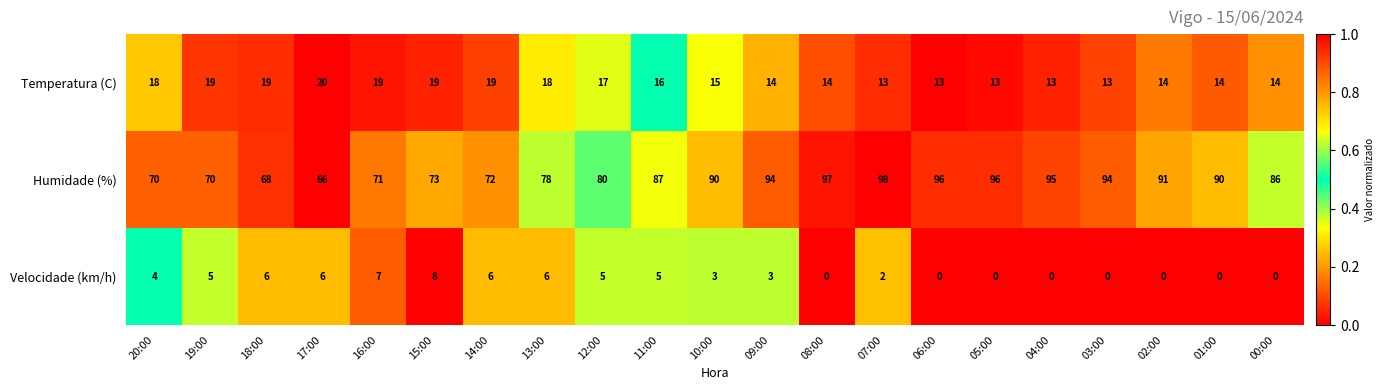

What is the difference between the highest and lowest values at 09:00?

91